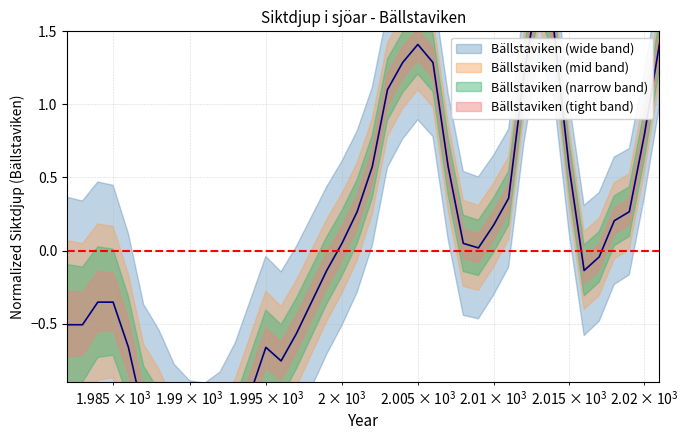

How many lines are shown in the chart?

1